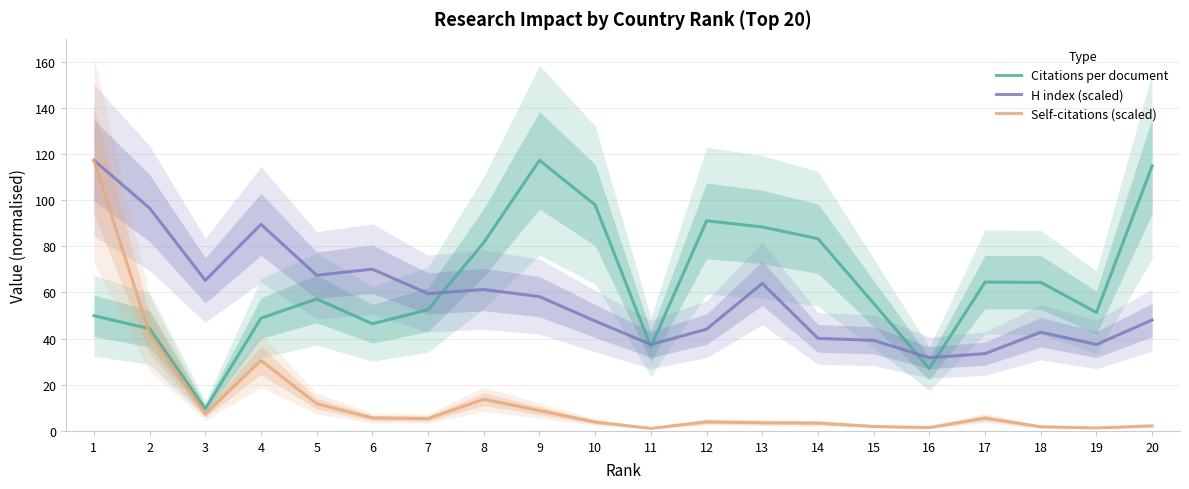

The Citations per document series shows 48.9 at 4. True or false?

True